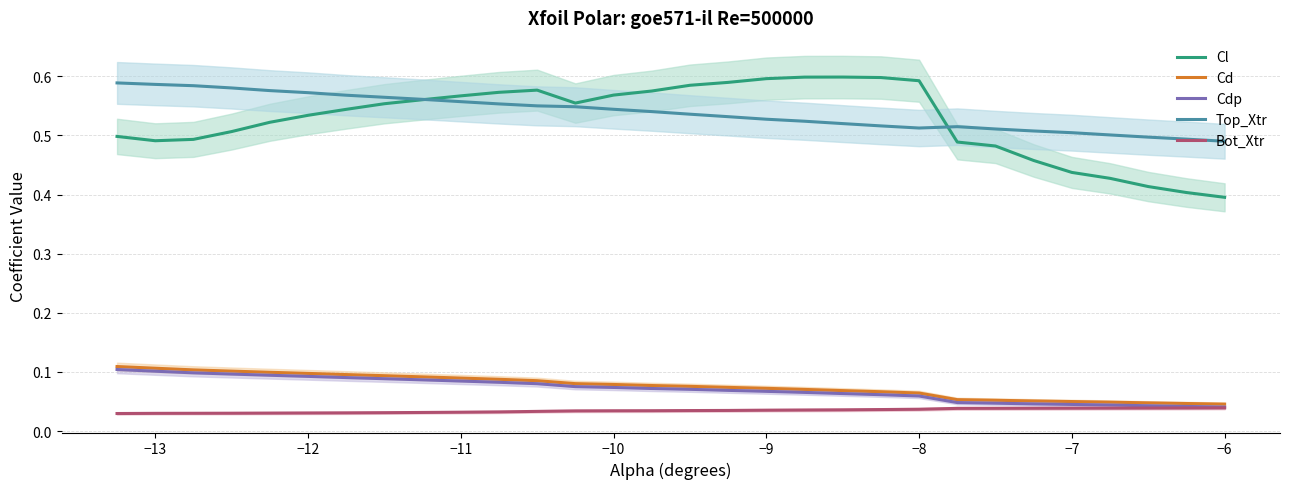

Which series has the widest spread of values?

Cl